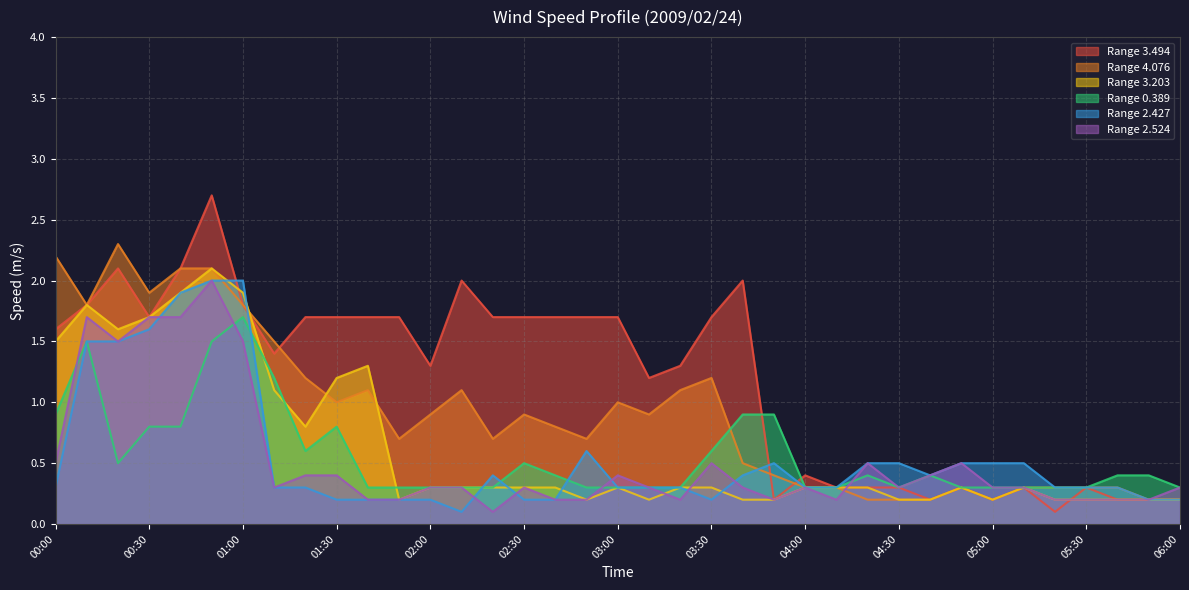

Is it true that Range 0.389 equals 0.3 at 06:00?

True